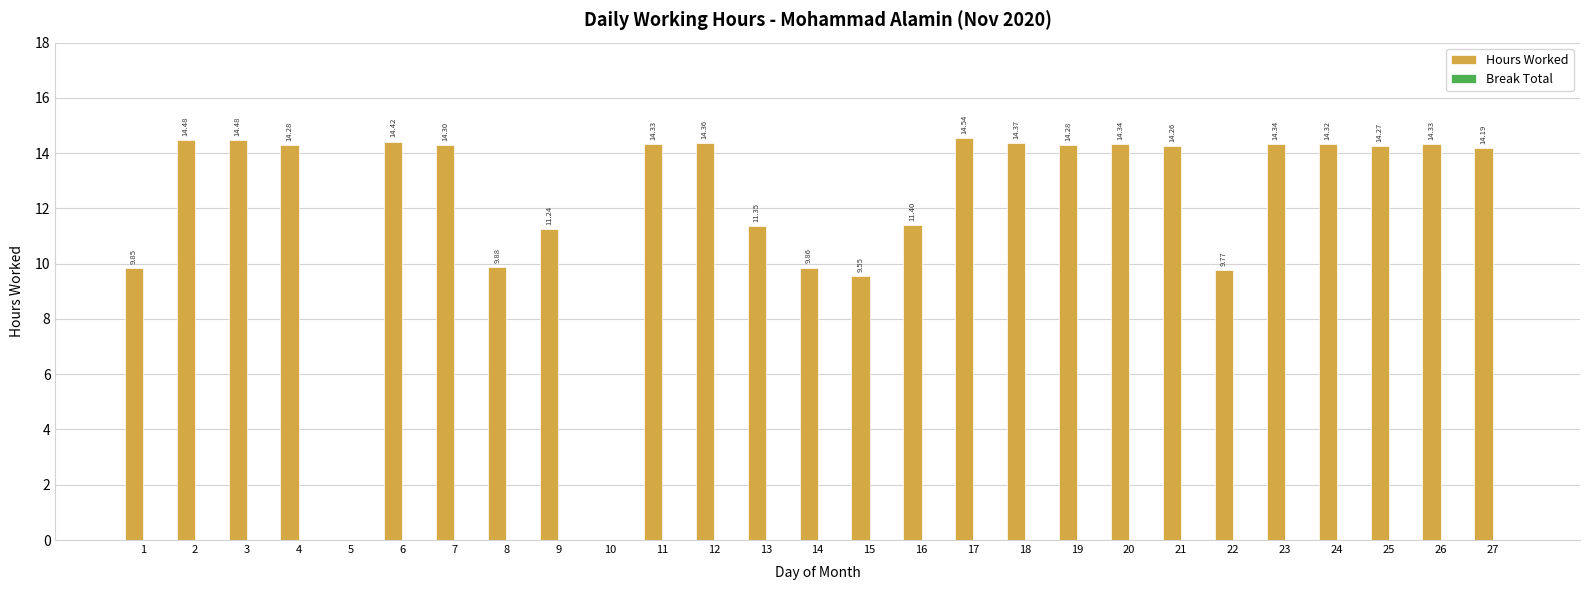

Which has a higher value, 15 or 6?

6